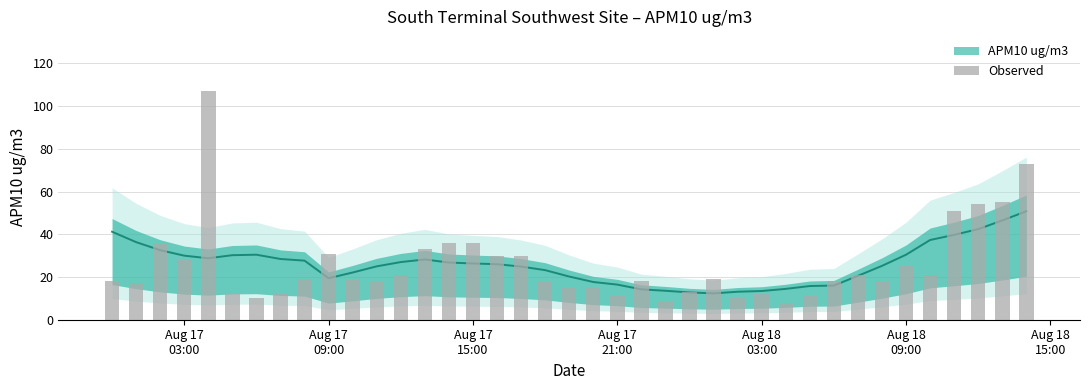

Reading left to right, list all the values displayed in this chart.

18	17	36	28	107	12	10	12	19	31	19	18	21	33	36	36	30	30	18	15	15	11	18	9	13	19	10	12	8	11	18	21	18	25	21	51	54	55	73